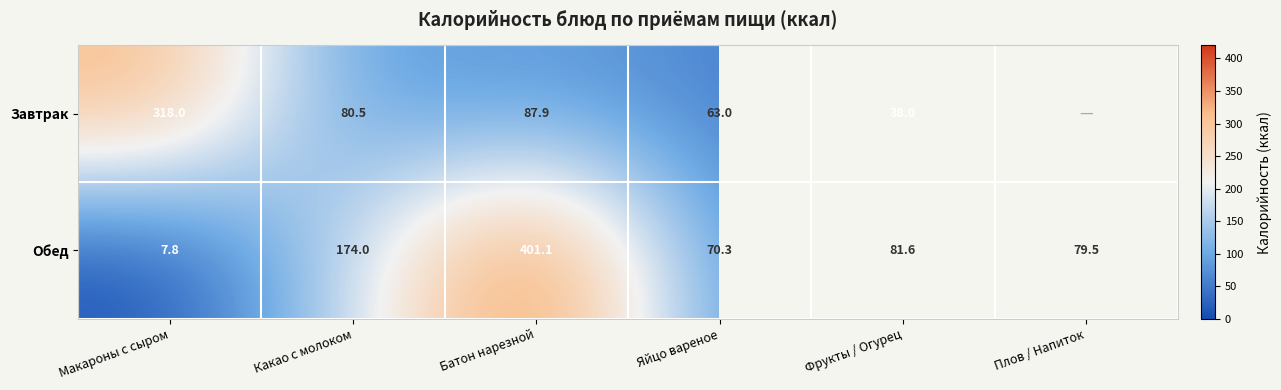

The value of Обед at Макароны с сыром is 7.8. True or false?

True